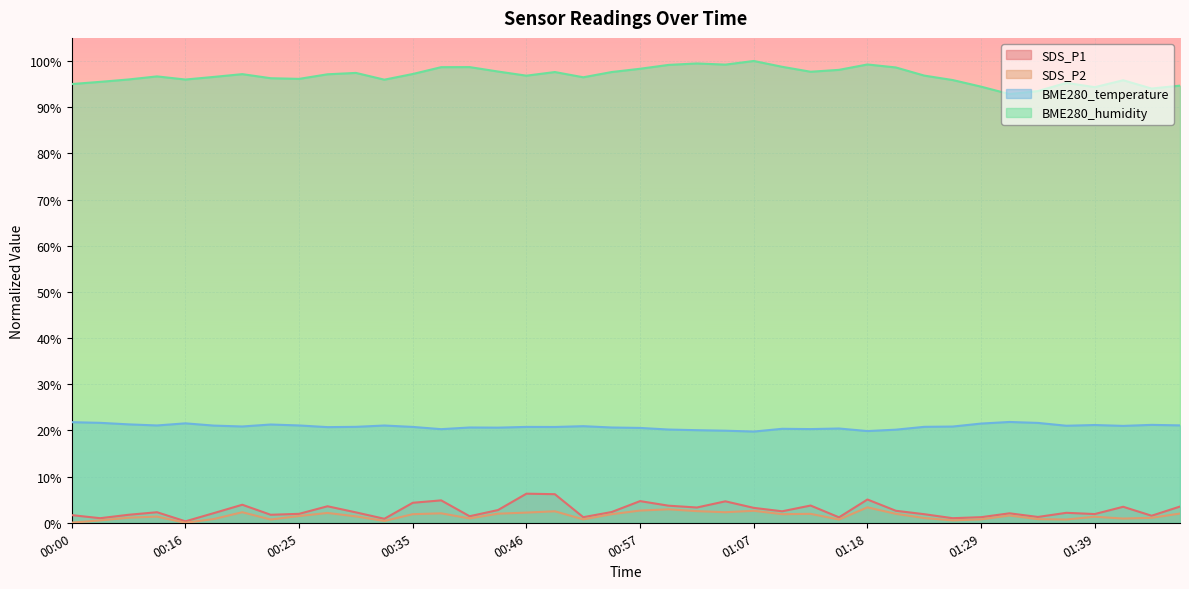

What is the sum of all SDS_P1 values?

107.3